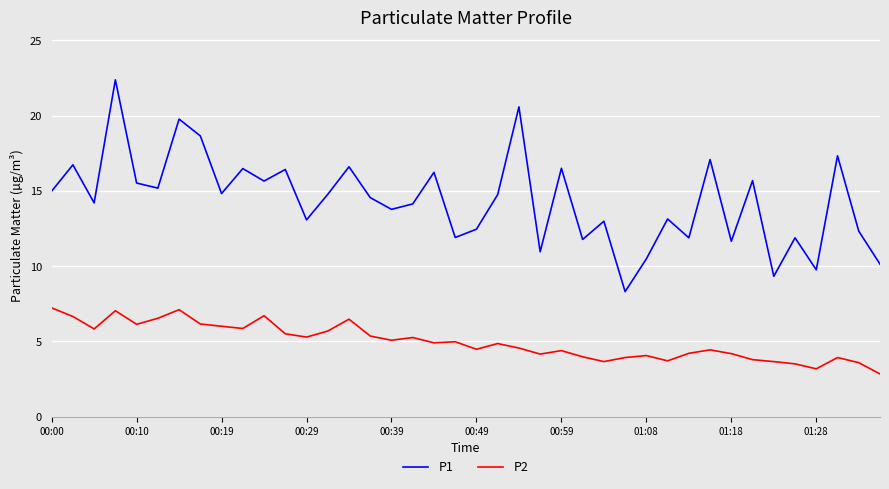

Does the chart display data point markers on the line(s)?

No